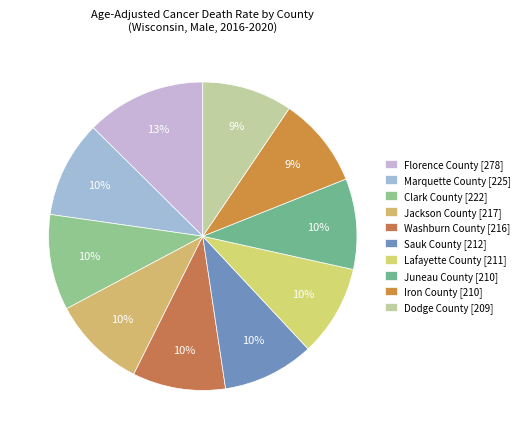

Which category has the smallest portion of the pie?

Dodge County